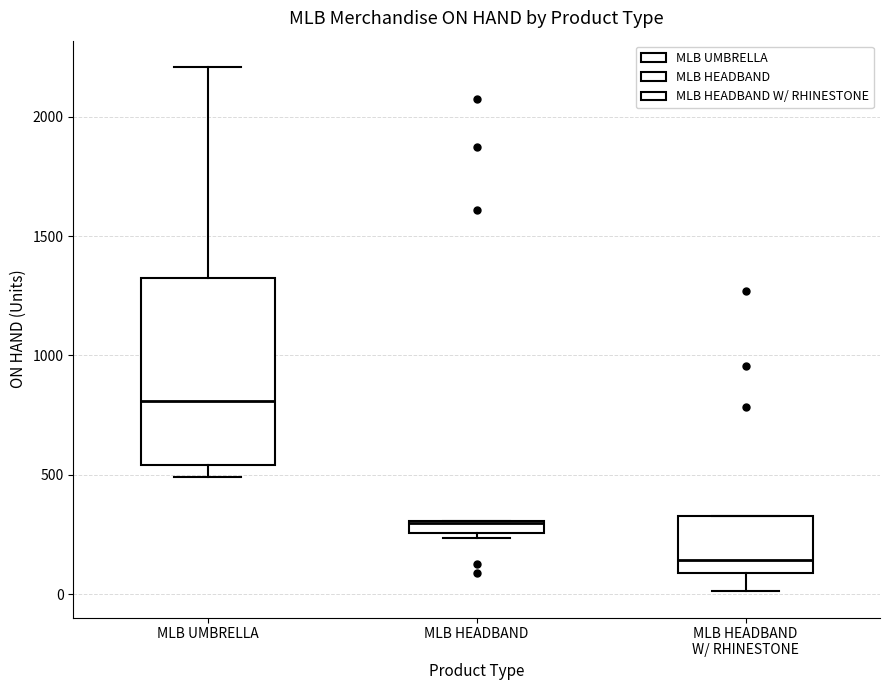

Where is the upper edge of the box for MLB HEADBAND on the y-axis? The values are not printed on the chart, so give them approximately, as read against the axis.

300